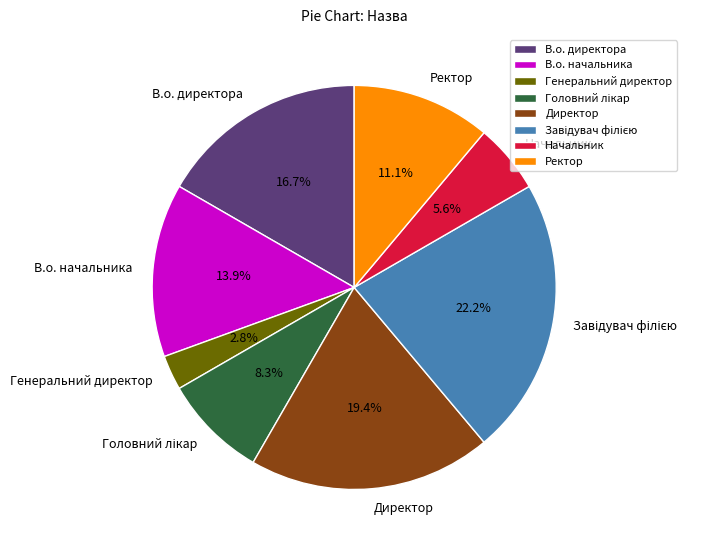

Which category has the smallest portion of the pie?

Генеральний директор